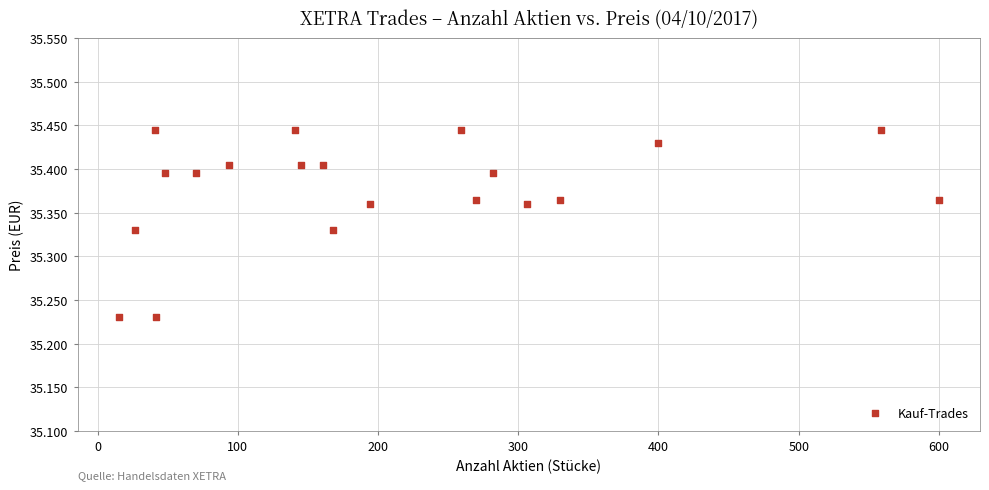

What is the range of X values (max minus min)?

585.0